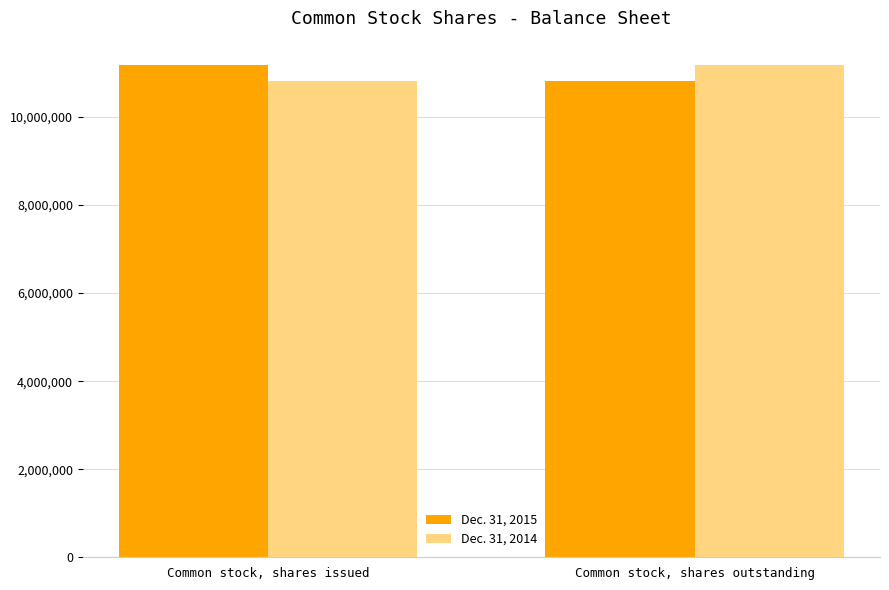

What is the difference between the maximum and minimum values in the Dec. 31, 2014 series?

360475